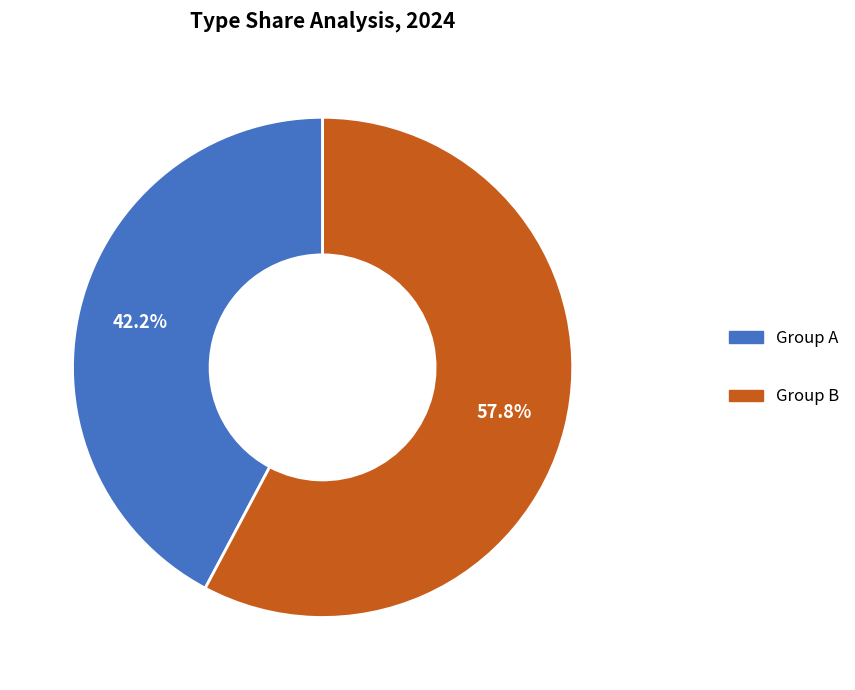

How many segments does this pie chart have?

2